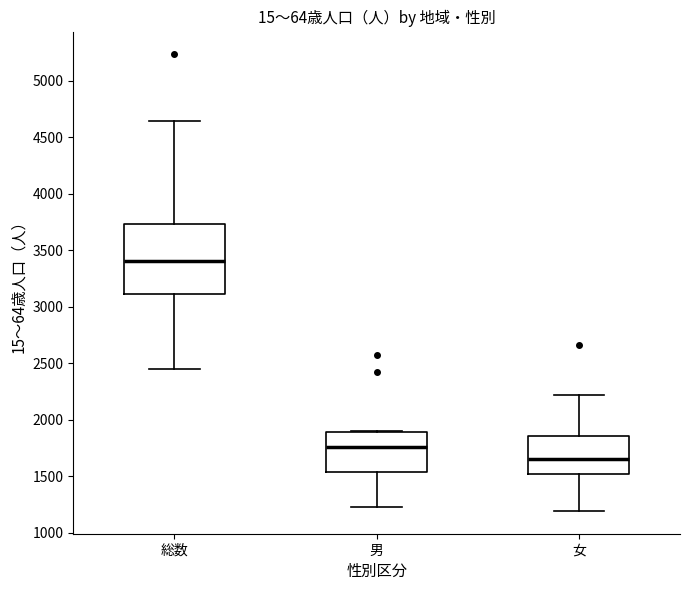

Which box's median line is the highest?

総数